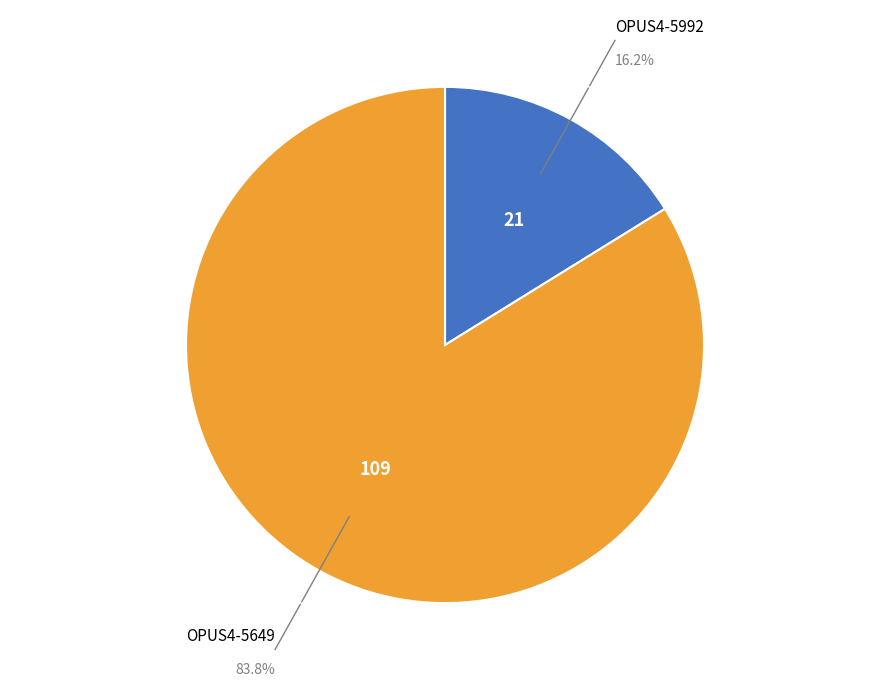

Is there any slice that represents more than half of the pie?

Yes